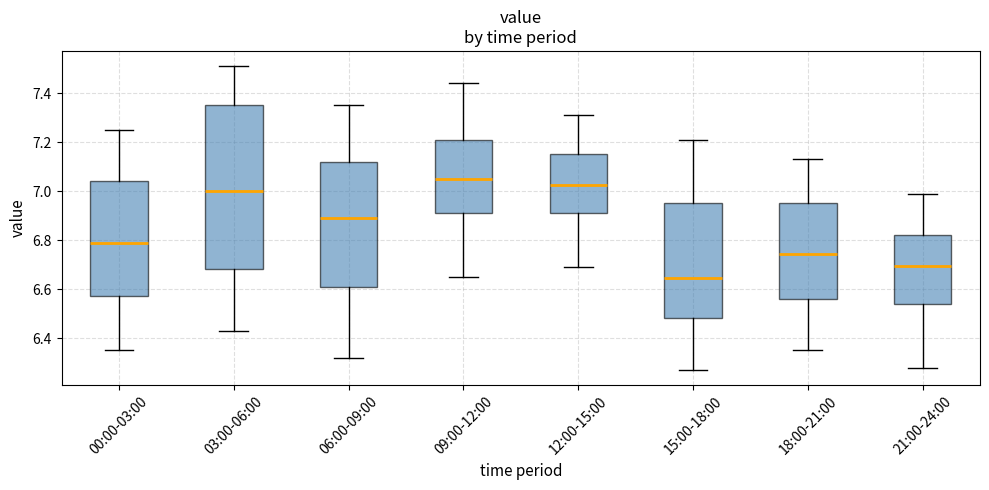

Reading left to right, read every box against the y-axis: the position of its median line, the range the box covers, and the ends of its whiskers. The values are not printed on the chart, so give them approximately, as read against the axis.

00:00-03:00: median 6.80, box 6.58 to 7.04, whiskers 6.36 to 7.26
03:00-06:00: median 7.00, box 6.68 to 7.36, whiskers 6.44 to 7.52
06:00-09:00: median 6.90, box 6.62 to 7.12, whiskers 6.32 to 7.36
09:00-12:00: median 7.06, box 6.92 to 7.22, whiskers 6.66 to 7.44
12:00-15:00: median 7.02, box 6.92 to 7.16, whiskers 6.70 to 7.32
15:00-18:00: median 6.64, box 6.48 to 6.96, whiskers 6.28 to 7.22
18:00-21:00: median 6.74, box 6.56 to 6.96, whiskers 6.36 to 7.14
21:00-24:00: median 6.70, box 6.54 to 6.82, whiskers 6.28 to 7.00